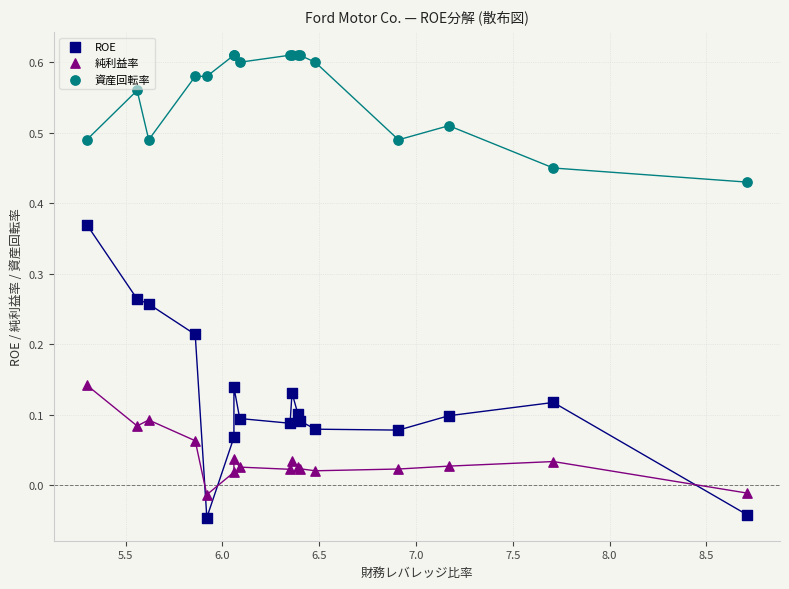

Which series has the widest spread of Y values?

ROE